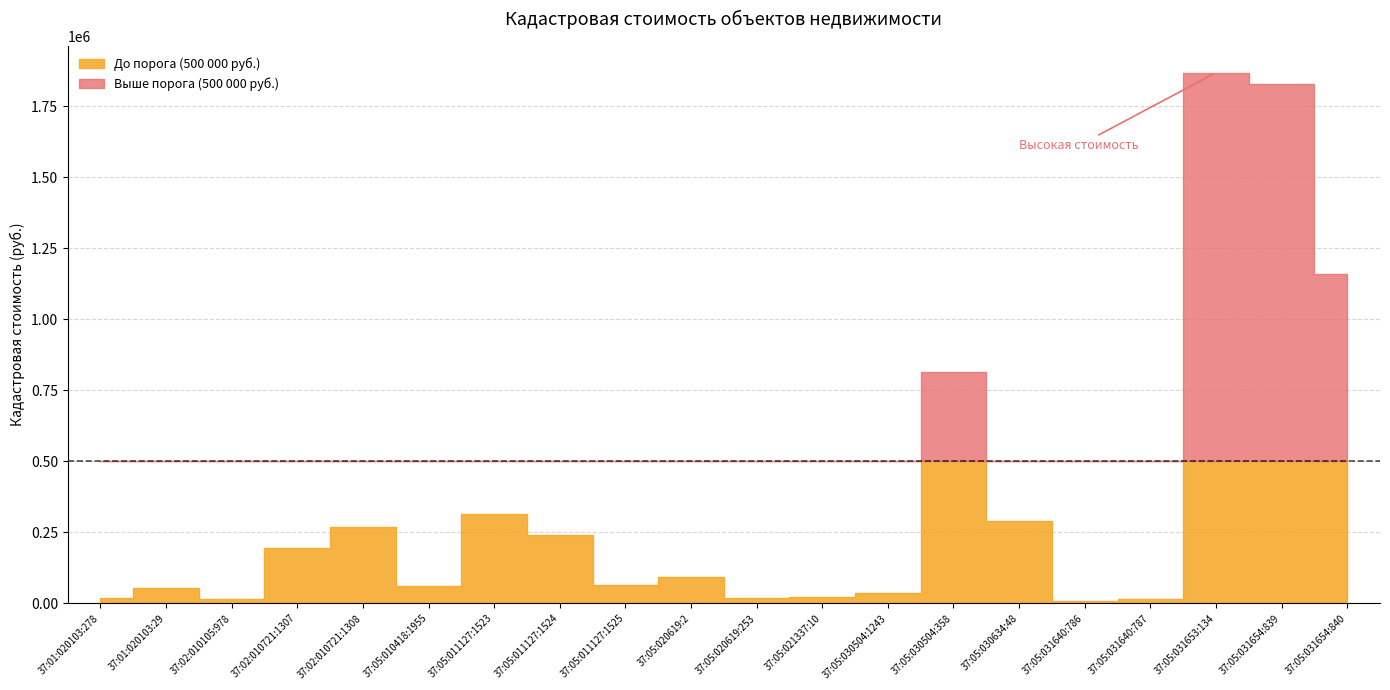

The value at 37:05:011127:1525 is 66073.3. True or false?

True